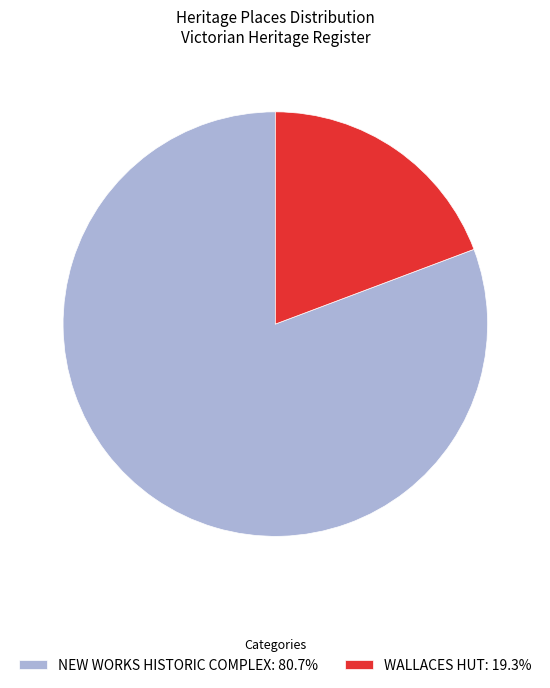

What is the largest slice in the pie chart?

NEW WORKS HISTORIC COMPLEX